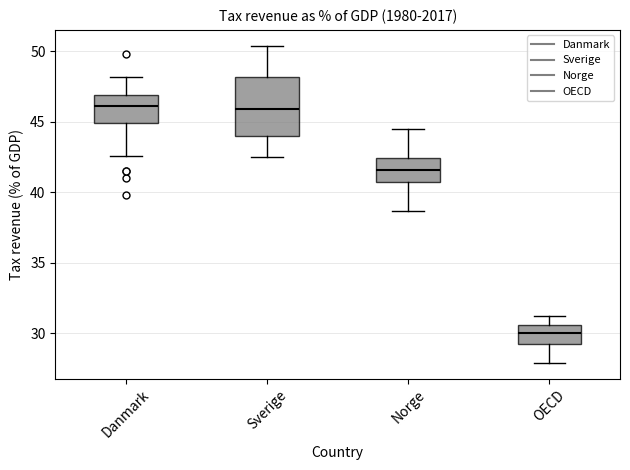

Where is the upper edge of the box for Danmark on the y-axis? The values are not printed on the chart, so give them approximately, as read against the axis.

47.0